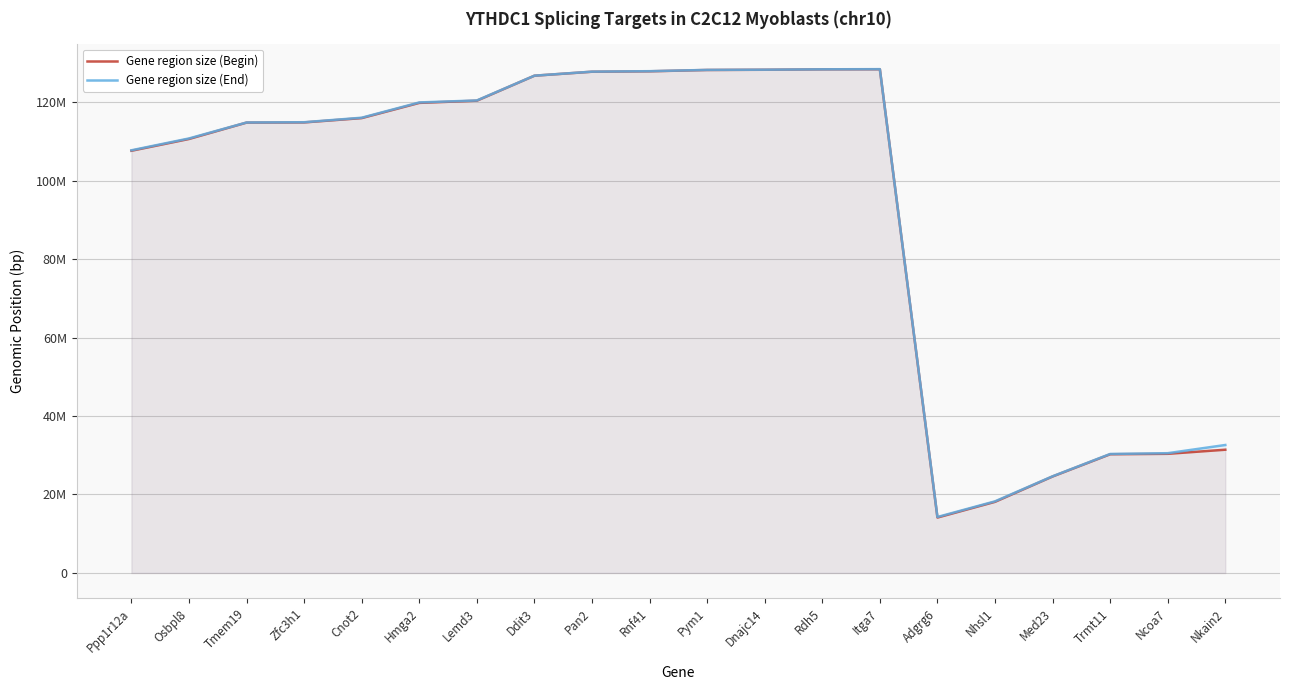

Reading left to right, transcribe all the data shown in this chart.

Gene region size (Begin): 107599154	110601858	114777796	114822015	115922216	119798324	120360467	126727849	127740391	127848672	128184935	128242610	128350646	128370869	14122391	18127481	24589792	30254031	30365388	31409125
Gene region size (End): 107717041	110734303	114799557	114869827	116018567	119913525	120416386	126733344	127758414	127878497	128203624	128256504	128356353	128395340	14264842	18253697	24633335	30320506	30523132	32609721